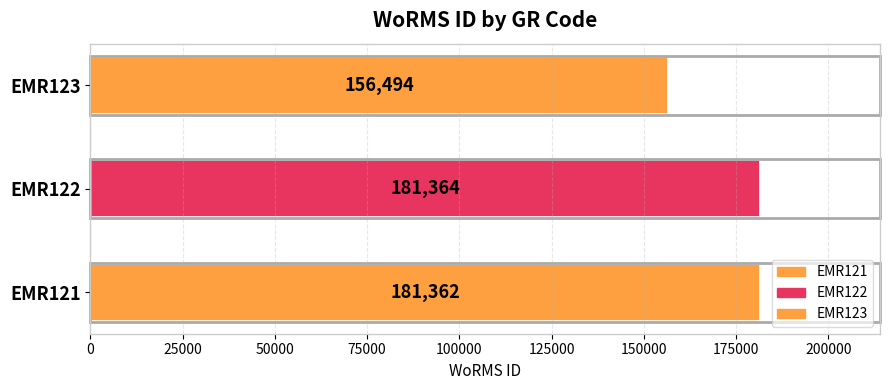

What is the difference between the maximum and minimum values?

24870